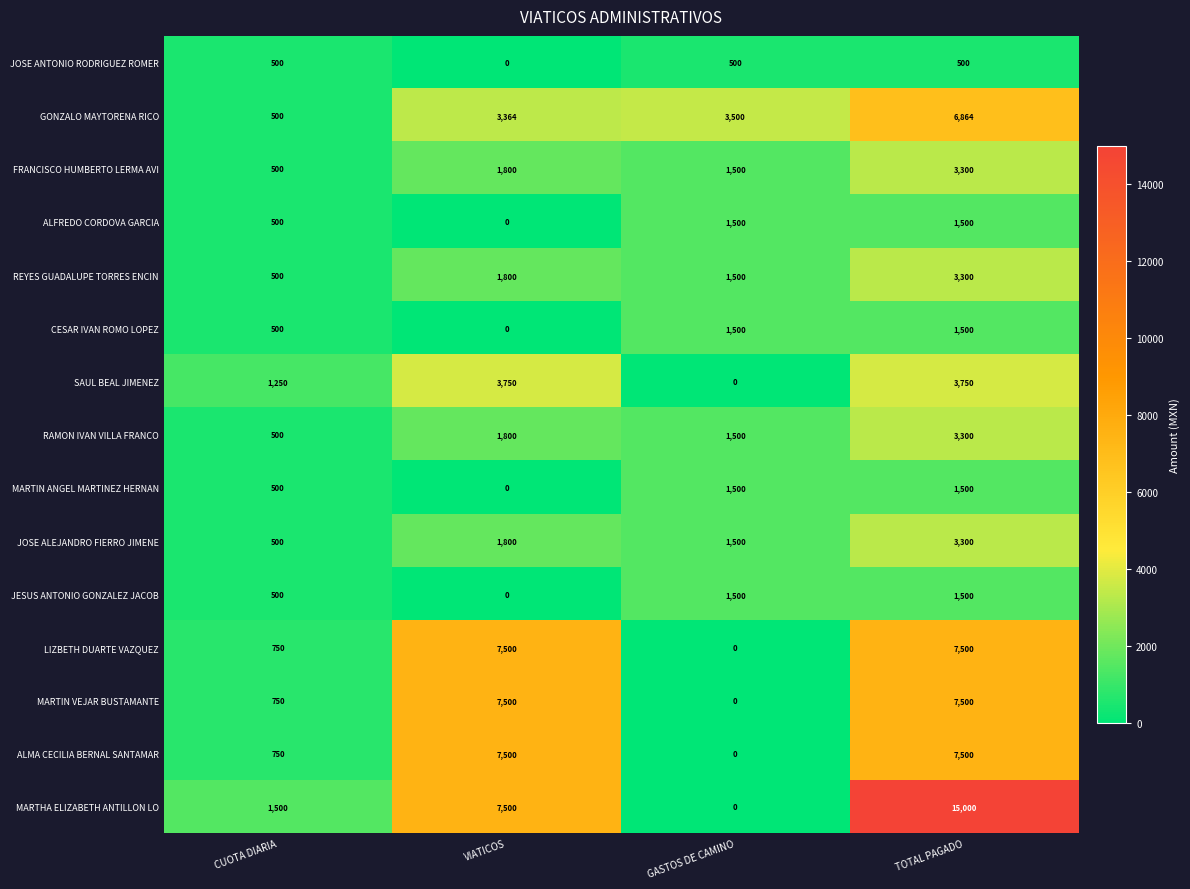

Which series has the largest total across all categories?

MARTHA ELIZABETH ANTILLON LO